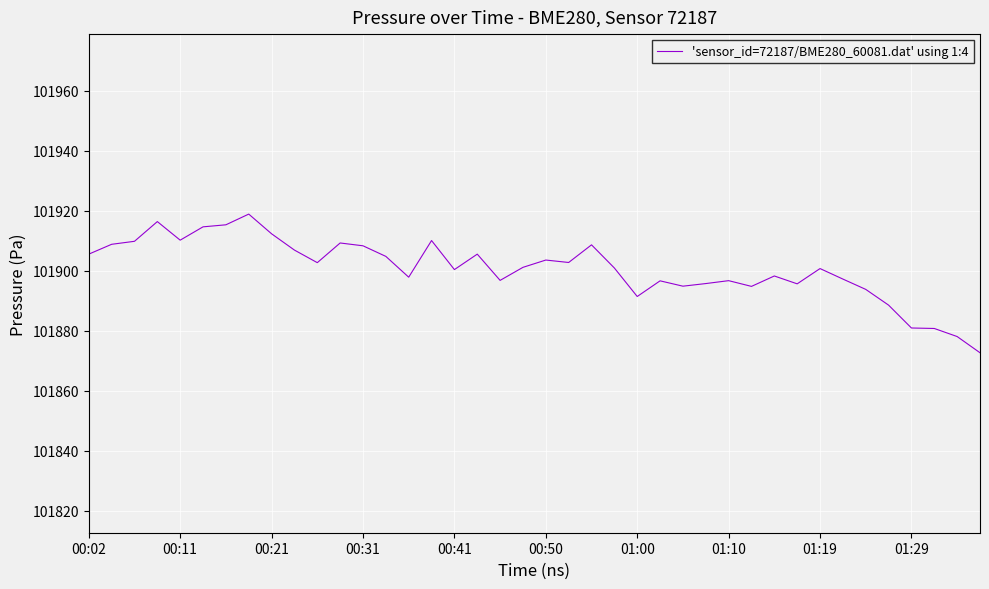

What is the maximum value shown in the chart?

101918.9